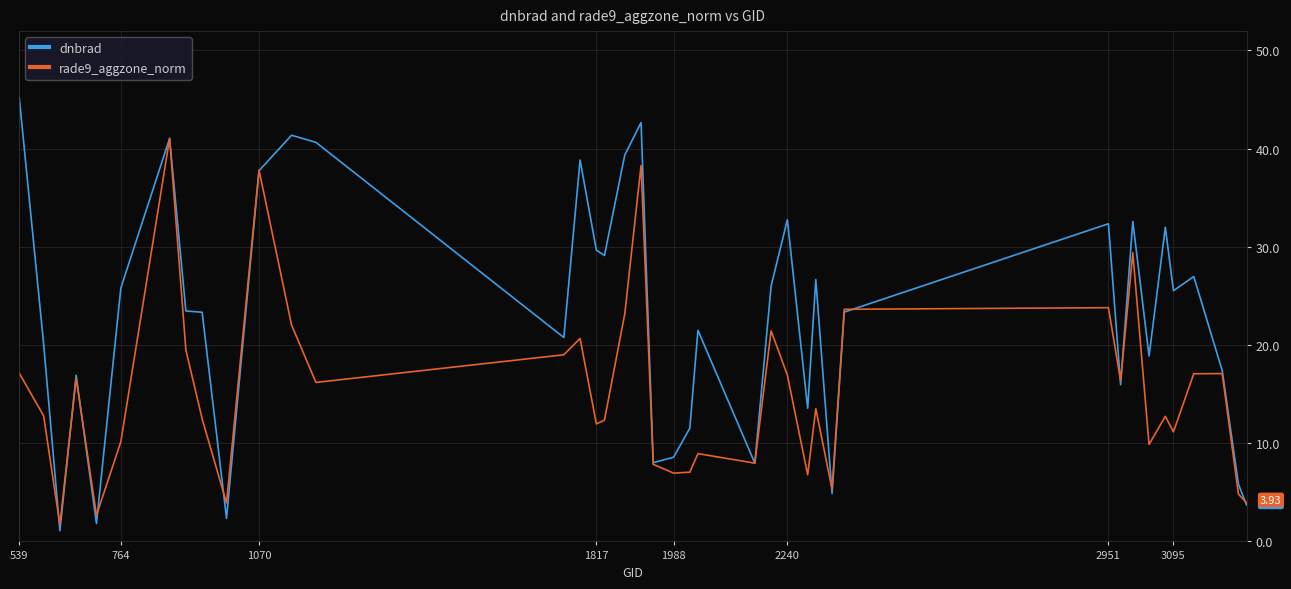

Rank the series by their maximum value, from highest to lowest.

dnbrad, rade9_aggzone_norm